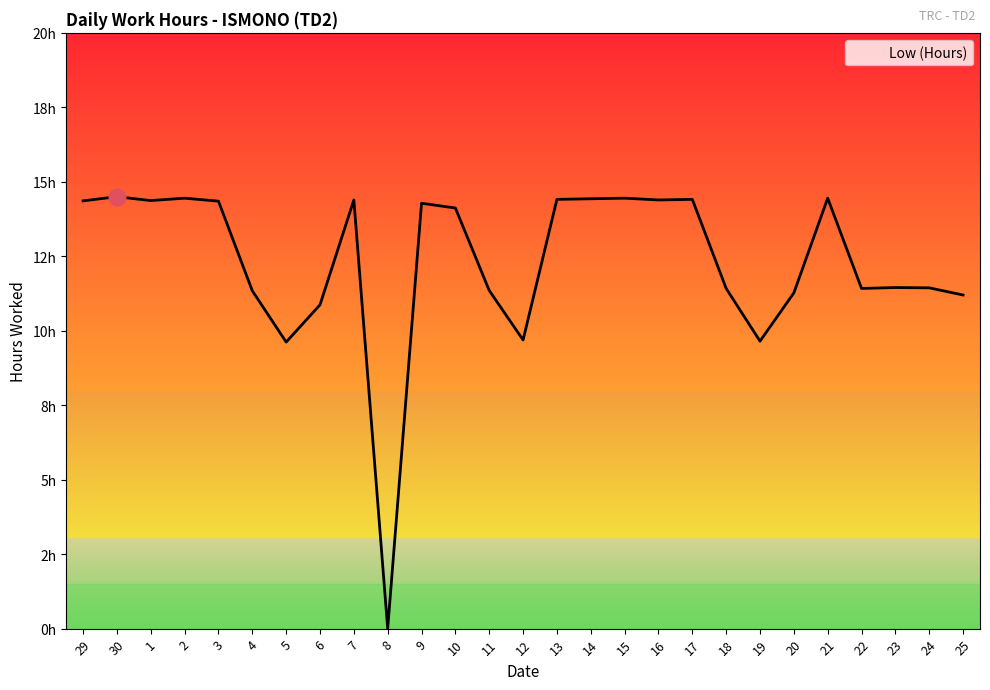

How many points are higher than both their immediate neighbors (excluding endpoints)?

8